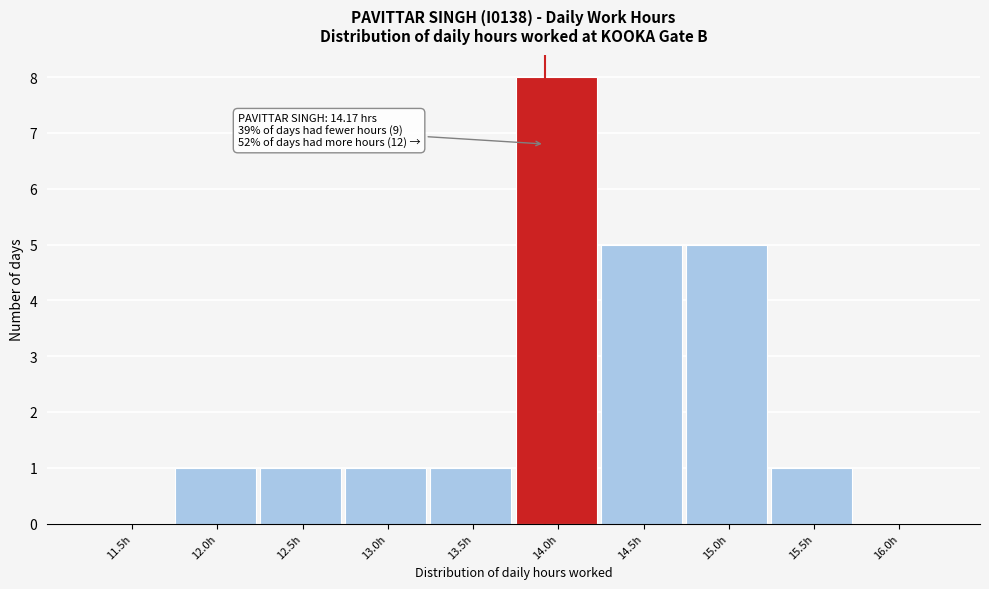

Reading left to right, extract all data points from this chart.

11.5h=0	12.0h=1	12.5h=1	13.0h=1	13.5h=1	14.0h=8	14.5h=5	15.0h=5	15.5h=1	16.0h=0